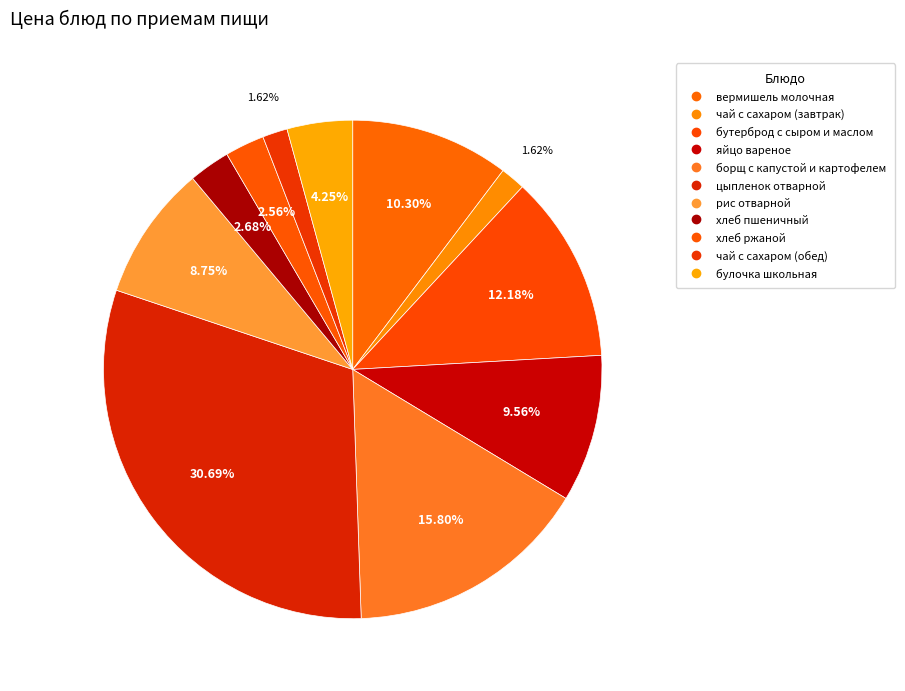

What is the change in value from борщ с капустой и картофелем to булочка школьная?

-10.2